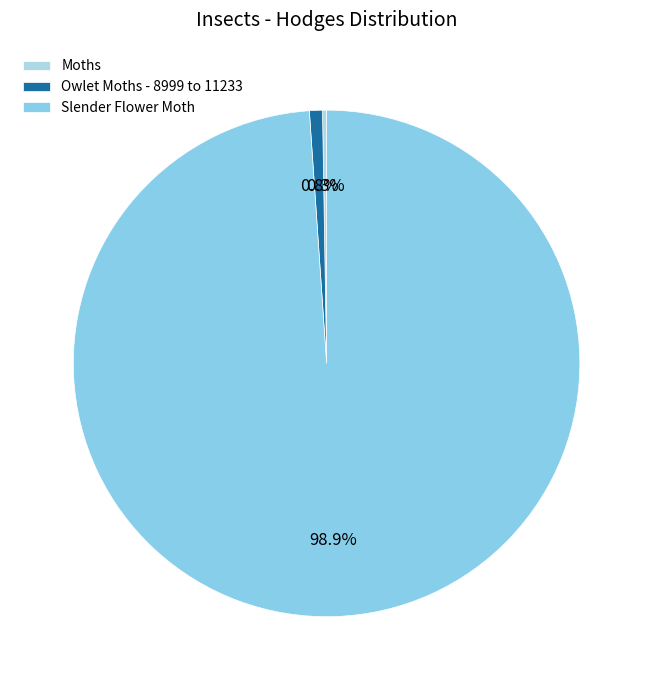

True or false: Owlet Moths - 8999 to 11233 accounts for 1% of the total.

True